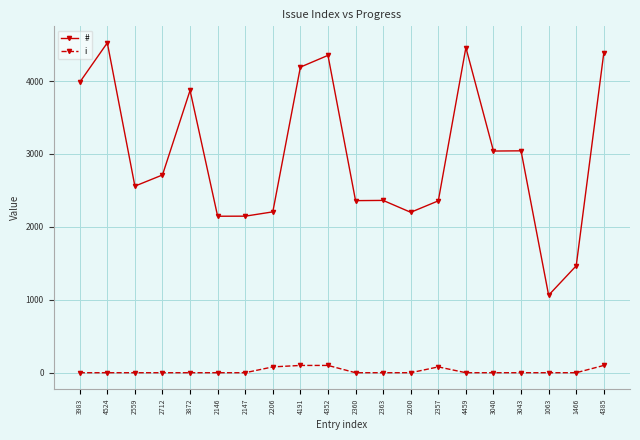

How many data points in i are above 0?

5